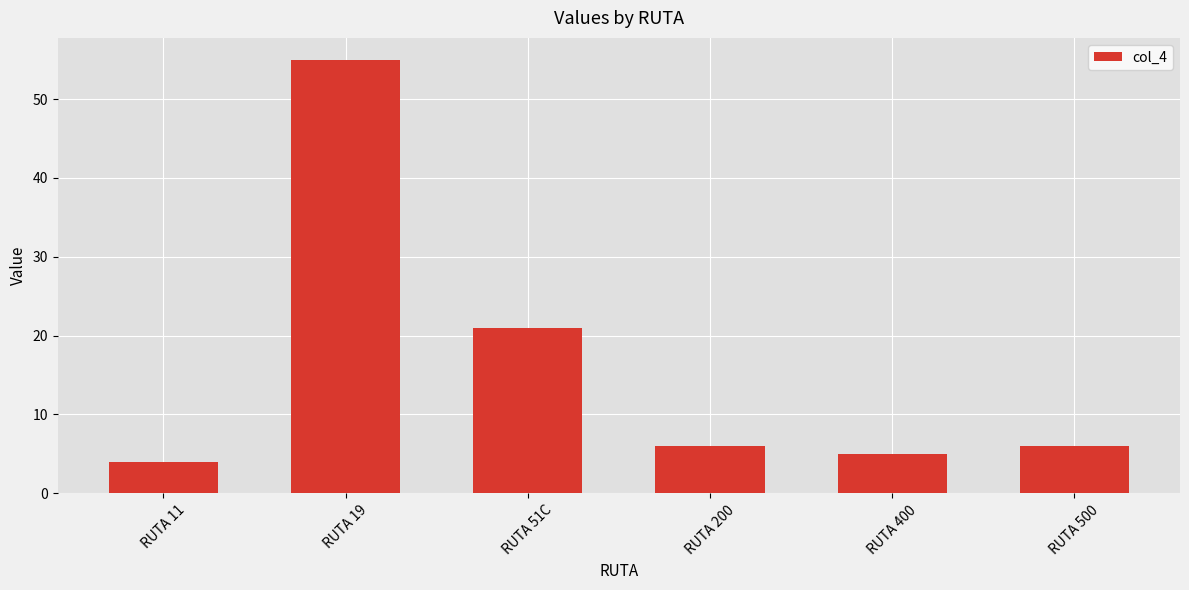

What is the change in value from RUTA 400 to RUTA 500?

+1